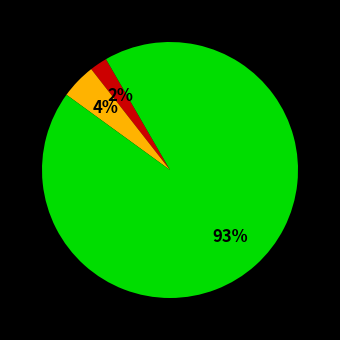

How many segments does this pie chart have?

3